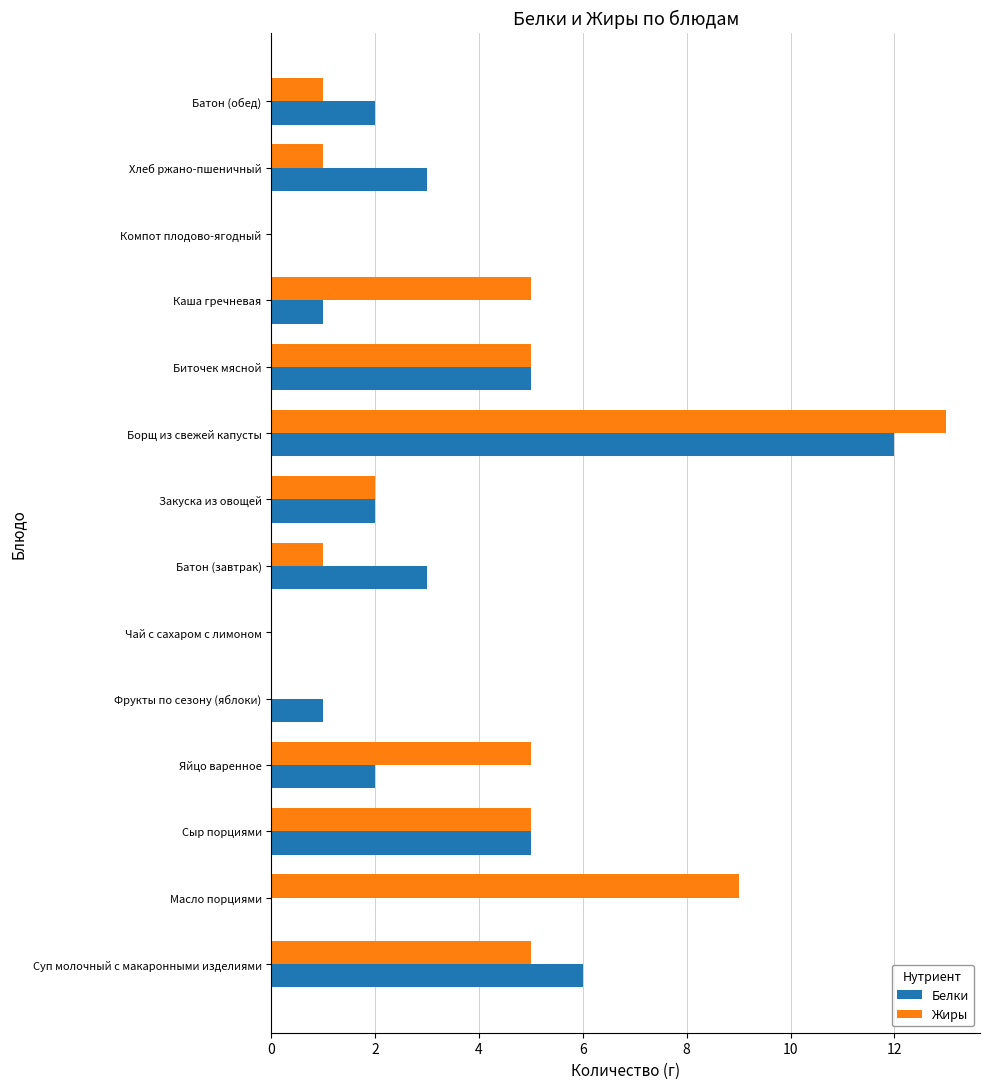

Is it true that Белки equals 7 at Сыр порциями?

False